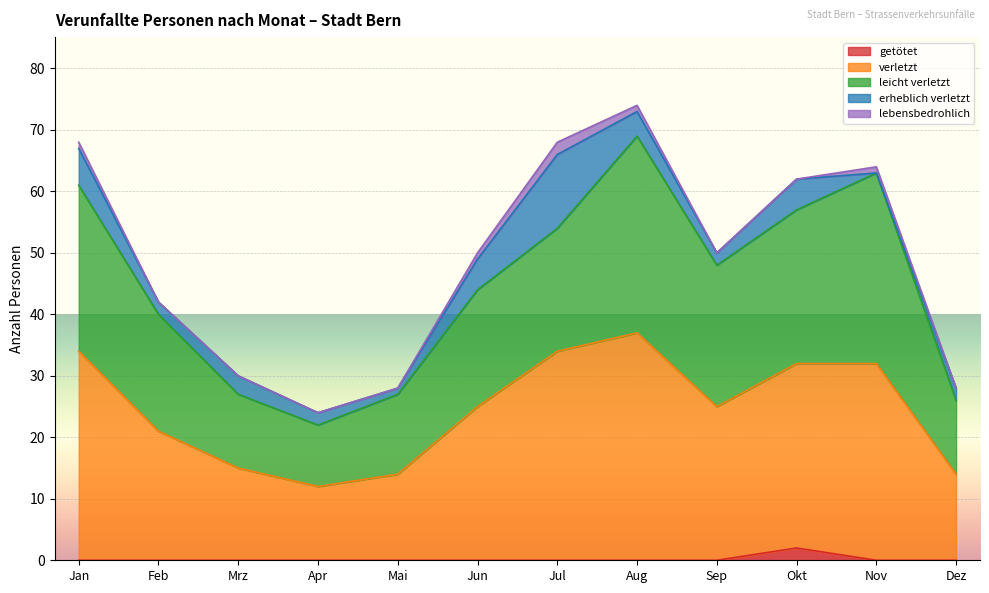

The value of erheblich verletzt at Mrz is 3. True or false?

True